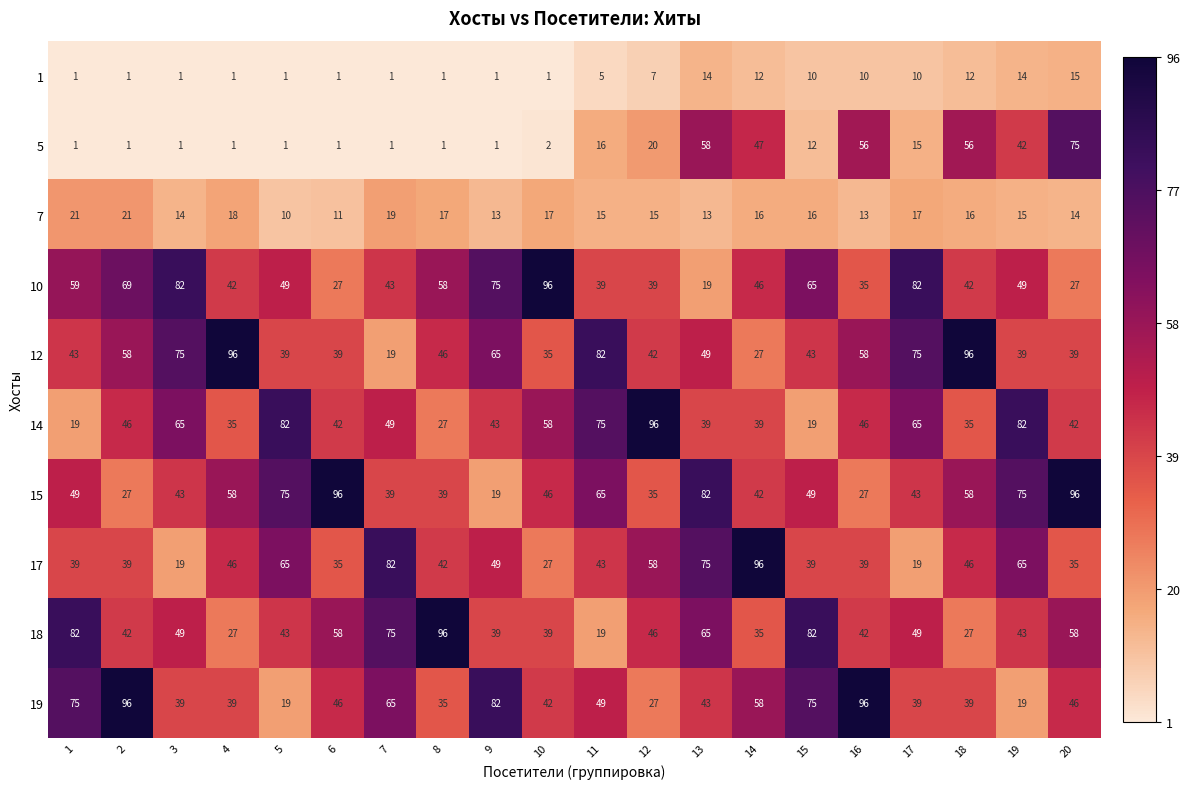

Read the 18 value at 6, to the nearest 10.

60